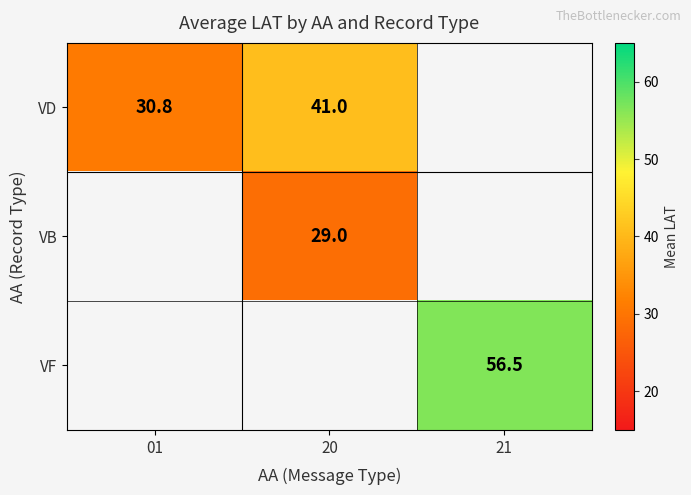

How many values in the VD series exceed 40?

1